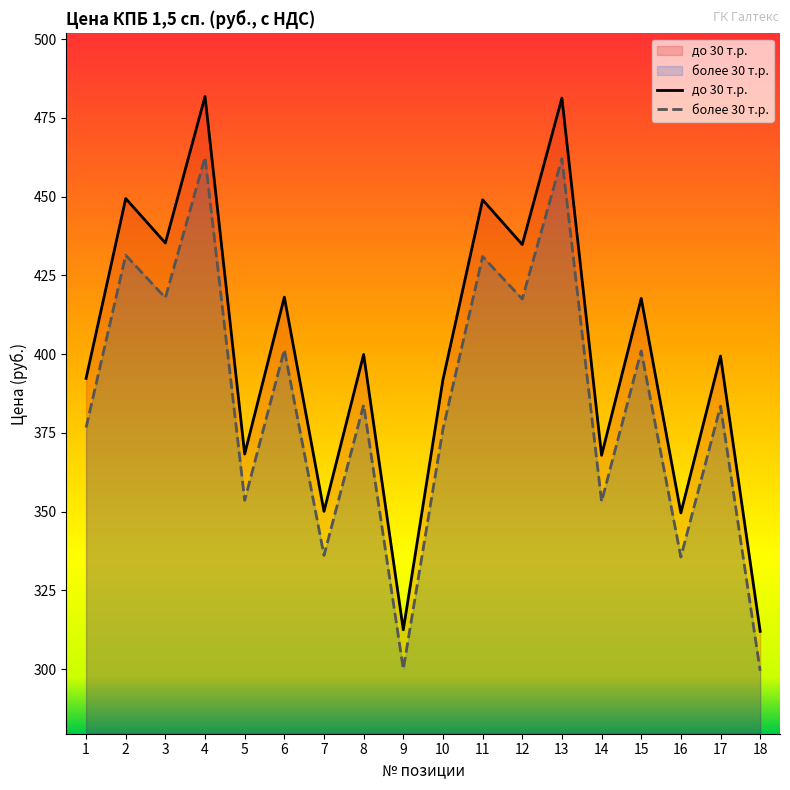

True or false: более 30 т.р. and до 30 т.р. intersect in this chart.

False